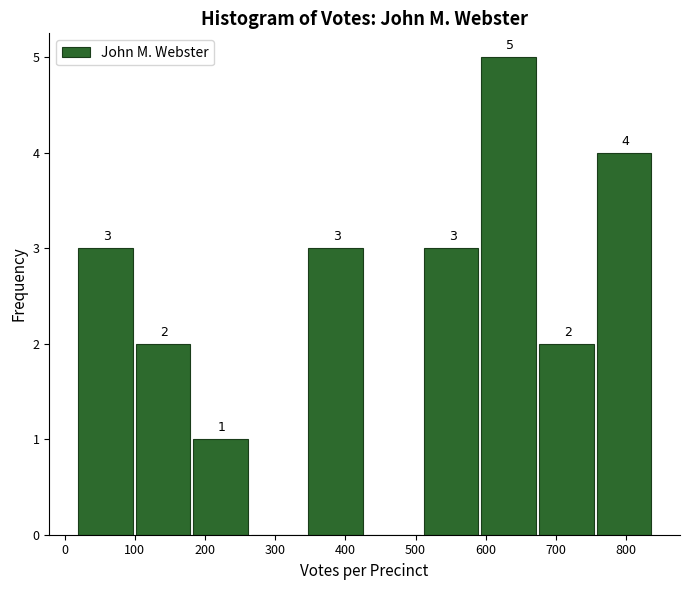

Over which range of the x-axis is the bar tallest?

590 to 680